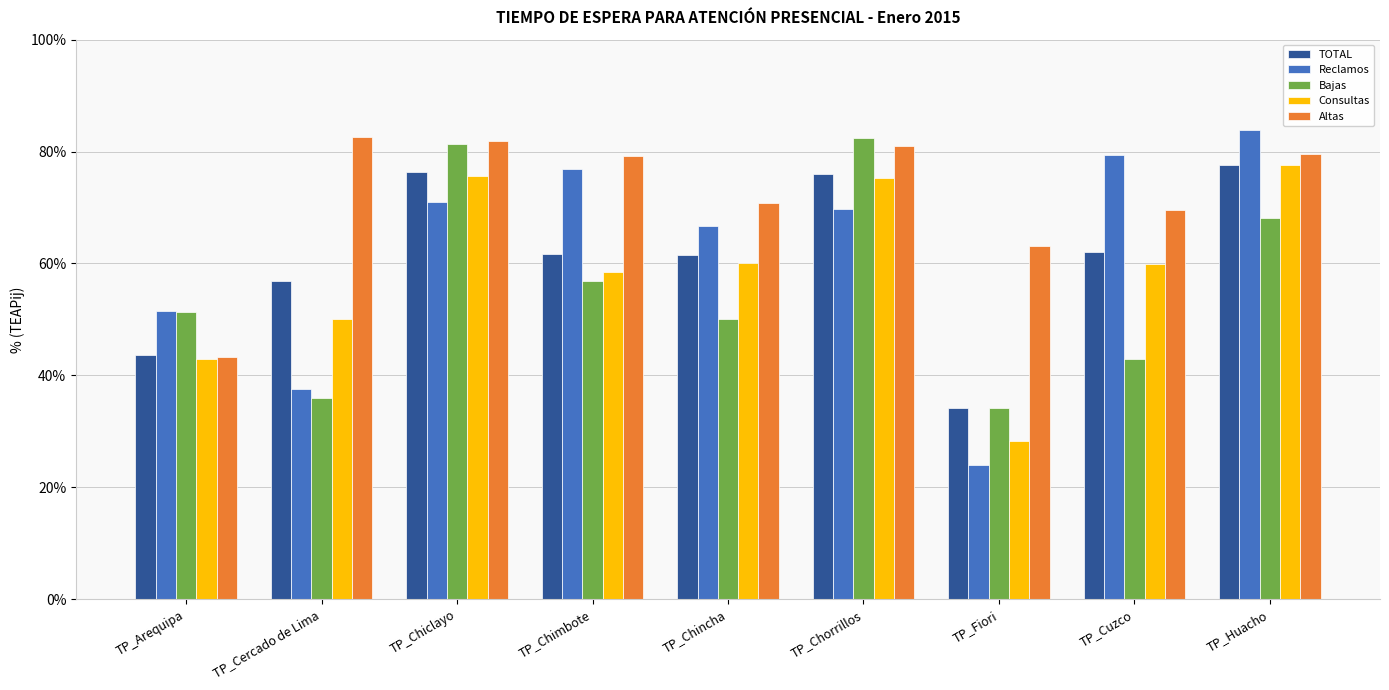

What is the difference between the maximum and minimum values in the Bajas series?

0.5